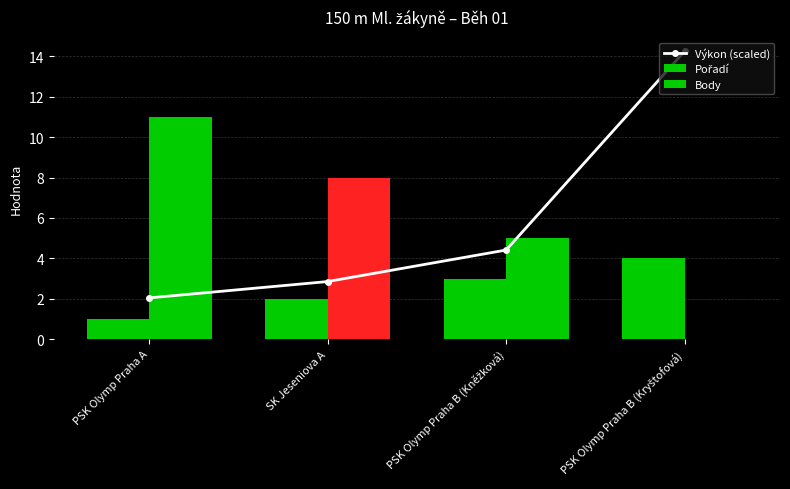

At which label is Výkon (scaled) closest to 8?

PSK Olymp Praha B (Kněžková)